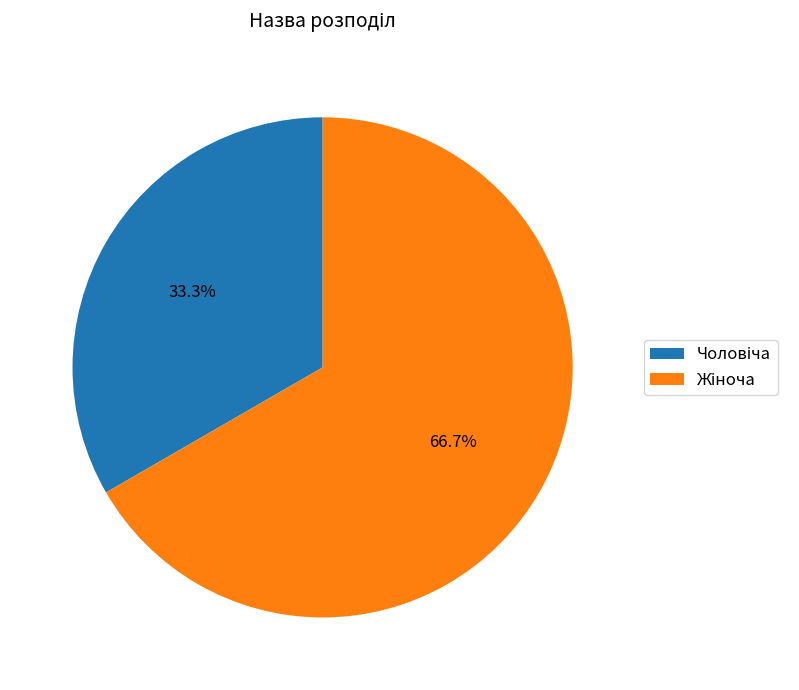

How many segments does this pie chart have?

2